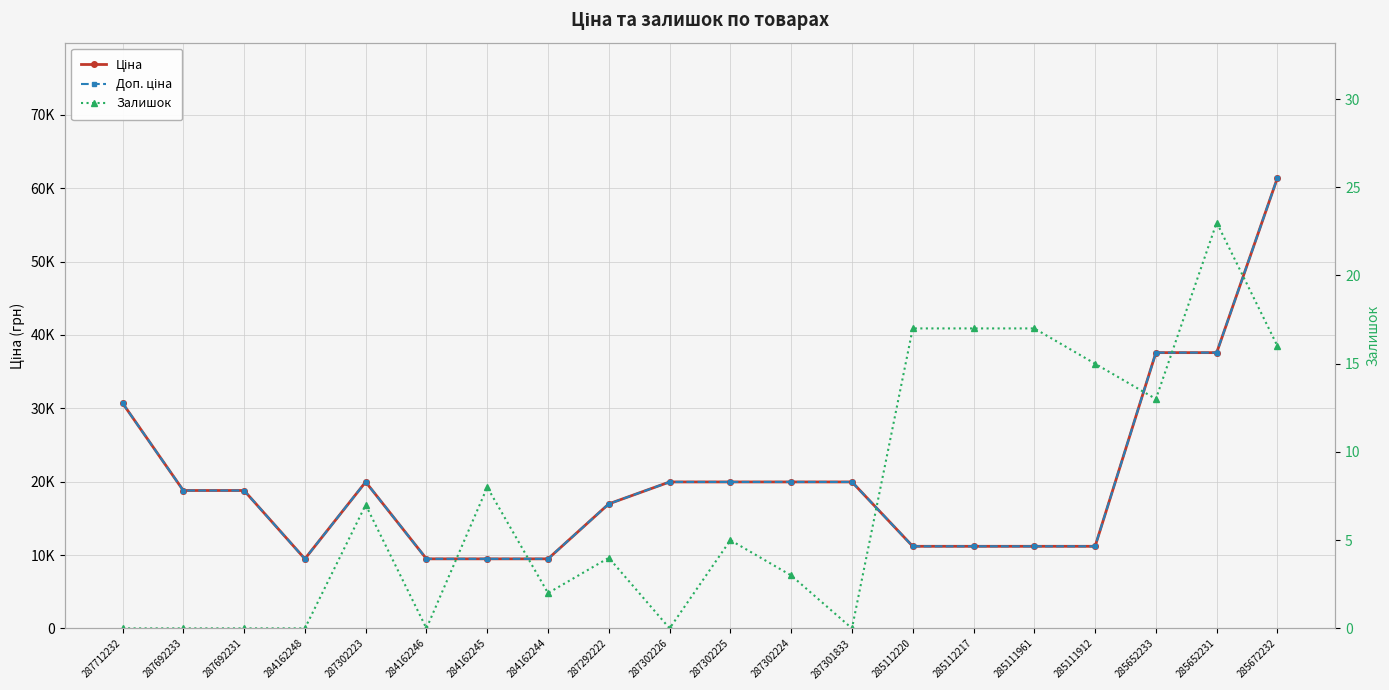

How many lines are shown in the chart?

3